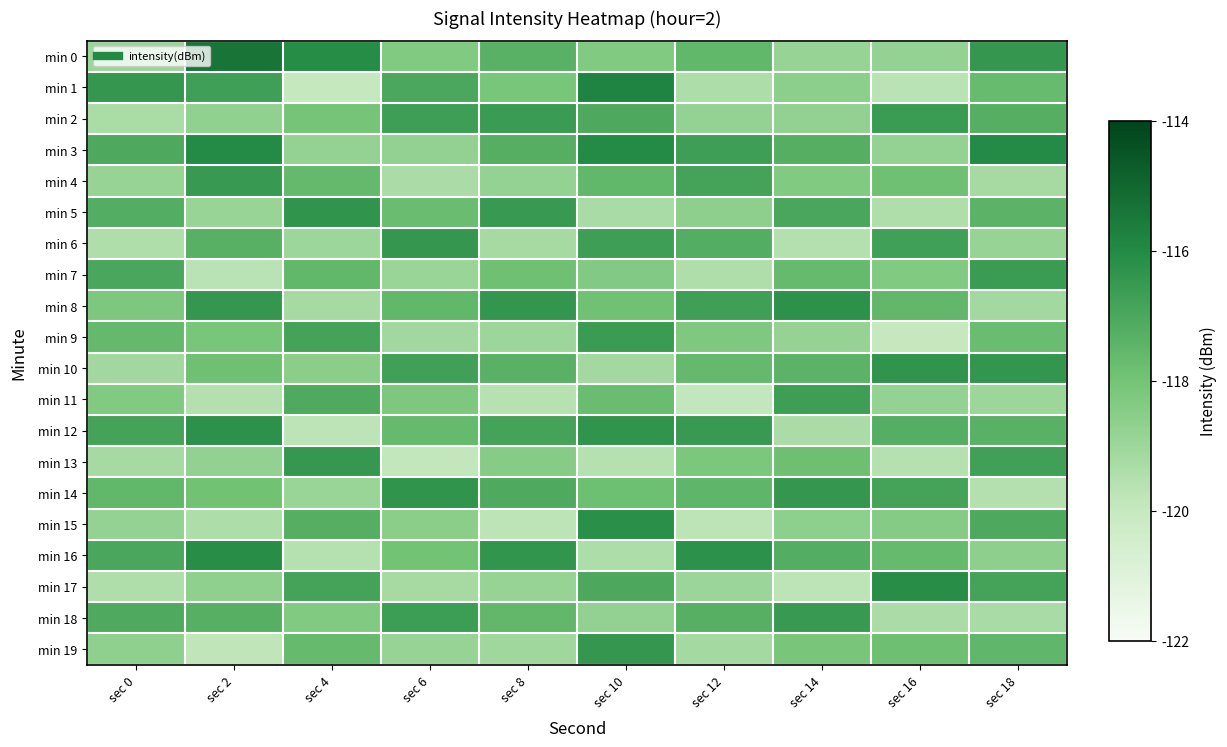

Reading right to left, extract all data points from this chart.

min 0: sec 18=-116.4	sec 16=-118.8	sec 14=-118.8	sec 12=-117.6	sec 10=-118.3	sec 8=-117.4	sec 6=-118.3	sec 4=-116.1	sec 2=-115.4	sec 0=-119.0
min 1: sec 18=-117.7	sec 16=-119.7	sec 14=-118.6	sec 12=-119.4	sec 10=-115.8	sec 8=-118.1	sec 6=-117.0	sec 4=-120.0	sec 2=-116.7	sec 0=-116.4
min 2: sec 18=-117.3	sec 16=-116.6	sec 14=-118.7	sec 12=-118.8	sec 10=-117.1	sec 8=-116.6	sec 6=-116.7	sec 4=-118.1	sec 2=-118.7	sec 0=-119.3
min 3: sec 18=-116.0	sec 16=-118.8	sec 14=-117.3	sec 12=-116.7	sec 10=-116.0	sec 8=-117.3	sec 6=-118.7	sec 4=-118.8	sec 2=-116.0	sec 0=-117.1
min 4: sec 18=-119.2	sec 16=-117.9	sec 14=-118.3	sec 12=-116.9	sec 10=-117.5	sec 8=-118.8	sec 6=-119.3	sec 4=-117.7	sec 2=-116.5	sec 0=-118.9
min 5: sec 18=-117.4	sec 16=-119.5	sec 14=-117.0	sec 12=-118.6	sec 10=-119.3	sec 8=-116.6	sec 6=-117.8	sec 4=-116.3	sec 2=-118.9	sec 0=-117.2
min 6: sec 18=-118.9	sec 16=-116.8	sec 14=-119.5	sec 12=-117.2	sec 10=-116.7	sec 8=-119.2	sec 6=-116.4	sec 4=-119.0	sec 2=-117.3	sec 0=-119.5
min 7: sec 18=-116.6	sec 16=-118.3	sec 14=-117.7	sec 12=-119.5	sec 10=-118.3	sec 8=-117.9	sec 6=-118.9	sec 4=-117.5	sec 2=-119.7	sec 0=-117.0
min 8: sec 18=-119.1	sec 16=-117.6	sec 14=-116.2	sec 12=-116.8	sec 10=-117.9	sec 8=-116.4	sec 6=-117.6	sec 4=-119.2	sec 2=-116.4	sec 0=-118.2
min 9: sec 18=-117.8	sec 16=-120.0	sec 14=-118.8	sec 12=-118.3	sec 10=-116.6	sec 8=-119.0	sec 6=-119.1	sec 4=-116.9	sec 2=-118.1	sec 0=-117.7
min 10: sec 18=-116.4	sec 16=-116.3	sec 14=-117.4	sec 12=-117.6	sec 10=-119.1	sec 8=-117.3	sec 6=-116.8	sec 4=-118.6	sec 2=-117.9	sec 0=-119.1
min 11: sec 18=-119.0	sec 16=-118.8	sec 14=-116.7	sec 12=-119.9	sec 10=-117.8	sec 8=-119.6	sec 6=-118.2	sec 4=-117.1	sec 2=-119.5	sec 0=-118.3
min 12: sec 18=-117.3	sec 16=-117.2	sec 14=-119.3	sec 12=-116.5	sec 10=-116.3	sec 8=-116.9	sec 6=-117.7	sec 4=-119.7	sec 2=-116.2	sec 0=-116.9
min 13: sec 18=-116.8	sec 16=-119.6	sec 14=-117.9	sec 12=-118.2	sec 10=-119.6	sec 8=-118.4	sec 6=-119.9	sec 4=-116.5	sec 2=-118.8	sec 0=-119.2
min 14: sec 18=-119.5	sec 16=-116.9	sec 14=-116.5	sec 12=-117.5	sec 10=-117.8	sec 8=-117.1	sec 6=-116.3	sec 4=-118.9	sec 2=-118.0	sec 0=-117.5
min 15: sec 18=-117.1	sec 16=-118.4	sec 14=-118.6	sec 12=-119.7	sec 10=-116.2	sec 8=-119.8	sec 6=-118.5	sec 4=-117.3	sec 2=-119.4	sec 0=-118.8
min 16: sec 18=-118.6	sec 16=-117.7	sec 14=-117.2	sec 12=-116.2	sec 10=-119.4	sec 8=-116.4	sec 6=-118.0	sec 4=-119.6	sec 2=-116.1	sec 0=-117.0
min 17: sec 18=-116.9	sec 16=-116.1	sec 14=-119.8	sec 12=-119.0	sec 10=-117.1	sec 8=-118.8	sec 6=-119.2	sec 4=-116.8	sec 2=-118.7	sec 0=-119.4
min 18: sec 18=-119.3	sec 16=-119.3	sec 14=-116.6	sec 12=-117.3	sec 10=-118.7	sec 8=-117.6	sec 6=-116.7	sec 4=-118.3	sec 2=-117.3	sec 0=-117.1
min 19: sec 18=-117.5	sec 16=-117.8	sec 14=-118.1	sec 12=-119.2	sec 10=-116.5	sec 8=-119.0	sec 6=-118.9	sec 4=-117.7	sec 2=-119.8	sec 0=-118.7